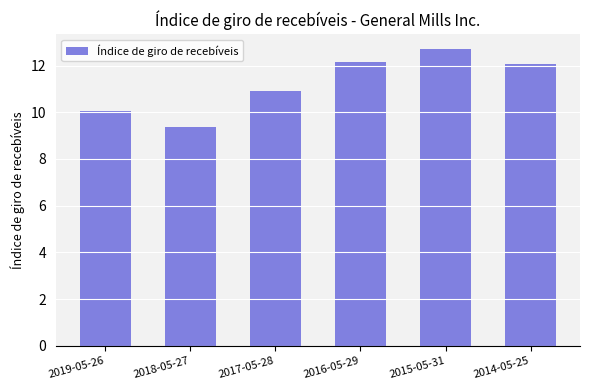

What is the sum of all values?

67.3